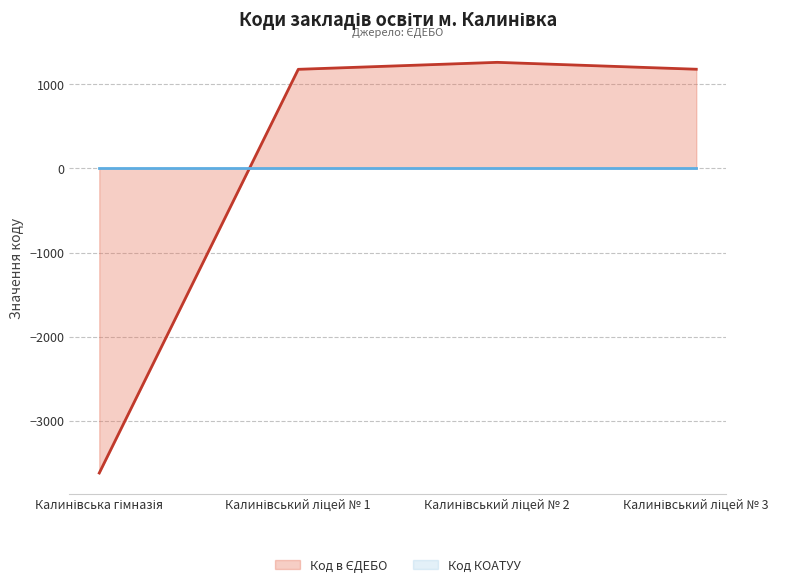

Rank the categories by value from lowest to highest.

Калинівська гімназія, Калинівський ліцей № 1, Калинівcький ліцей № 3, Калинівський ліцей № 2